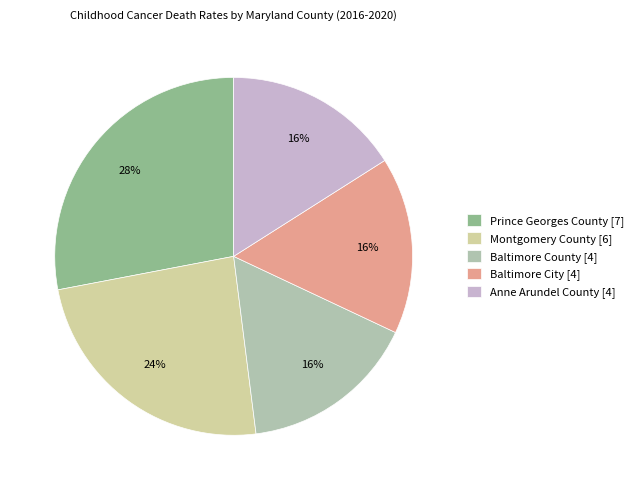

Which slice is the largest?

Prince Georges County